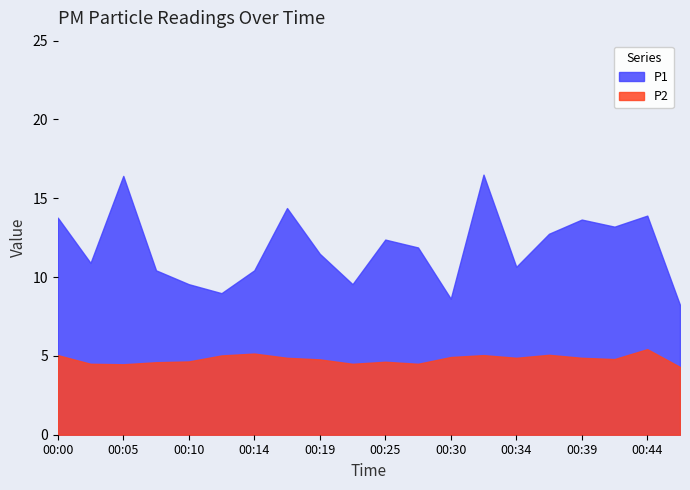

Is the value of P2 at 00:30 greater than the value of P1 at 00:05?

No